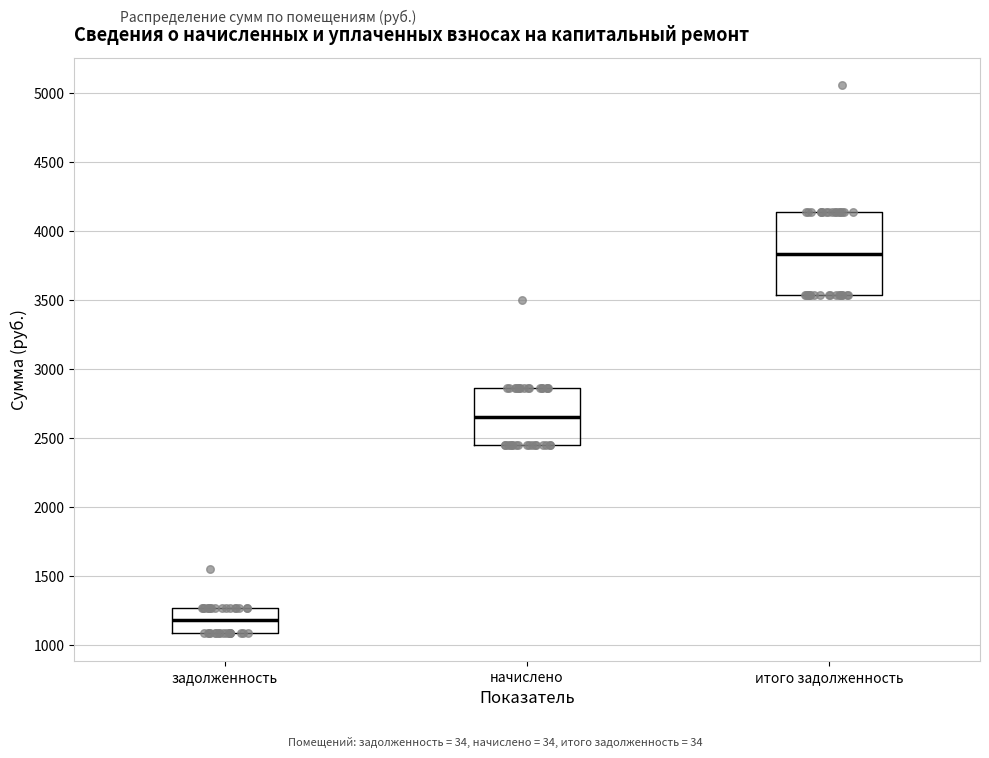

Reading left to right, transcribe this box plot: for each box, give where its median line is, the range the box spans, and where its two whiskers end, as read against the y-axis. The values are not printed on the chart, so give them approximately, as read against the axis.

задолженность: median 1200, box 1100 to 1250, whiskers 1100 to 1250
начислено: median 2650, box 2450 to 2850, whiskers 2450 to 2850
итого задолженность: median 3850, box 3550 to 4150, whiskers 3550 to 4150